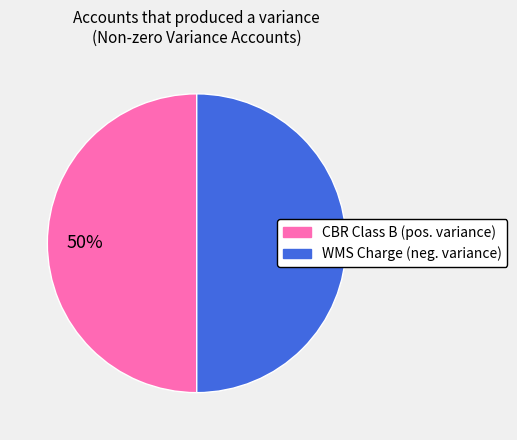

To the nearest percent, what is the average slice percentage?

50%